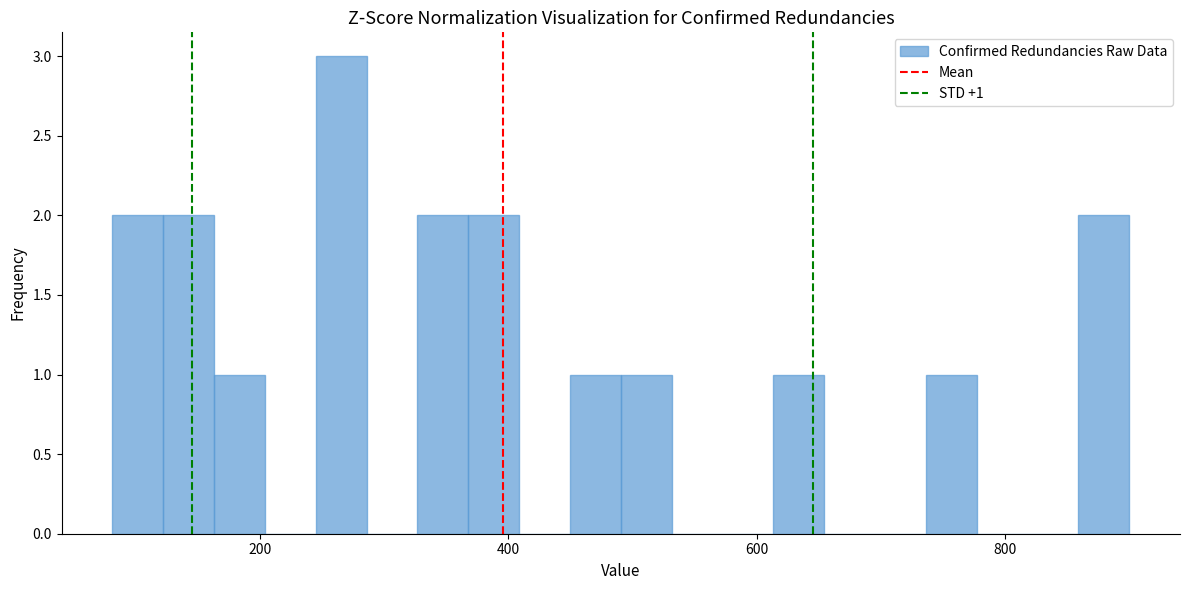

Read against the x-axis, roughly where is the centre of the tallest bar?

260